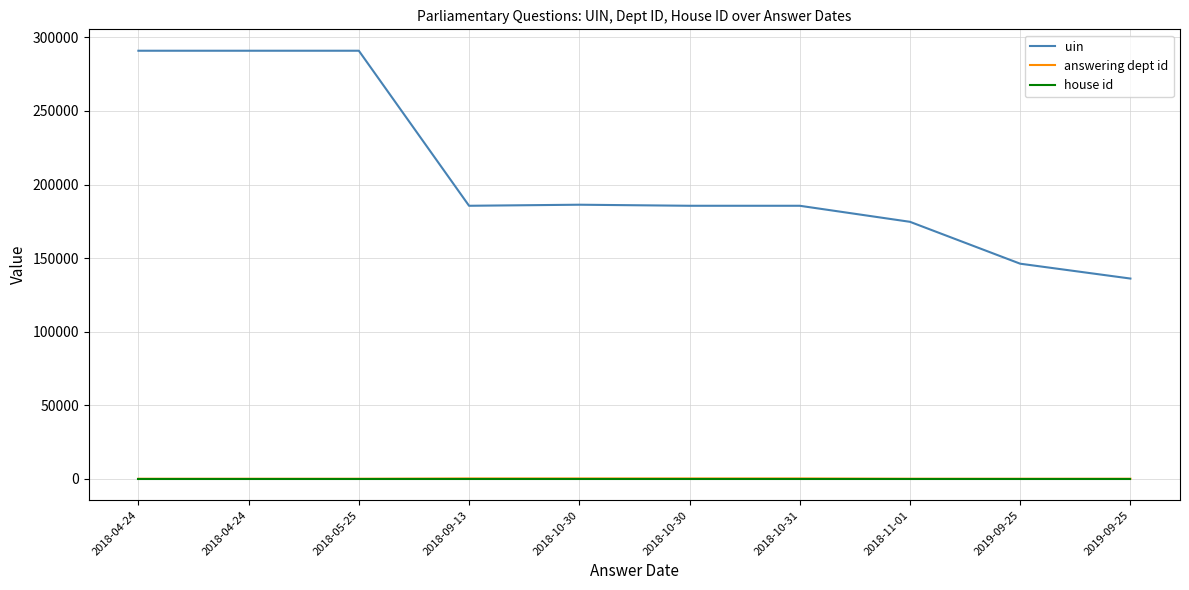

What is the label of the 6th point from the right?

2018-10-30